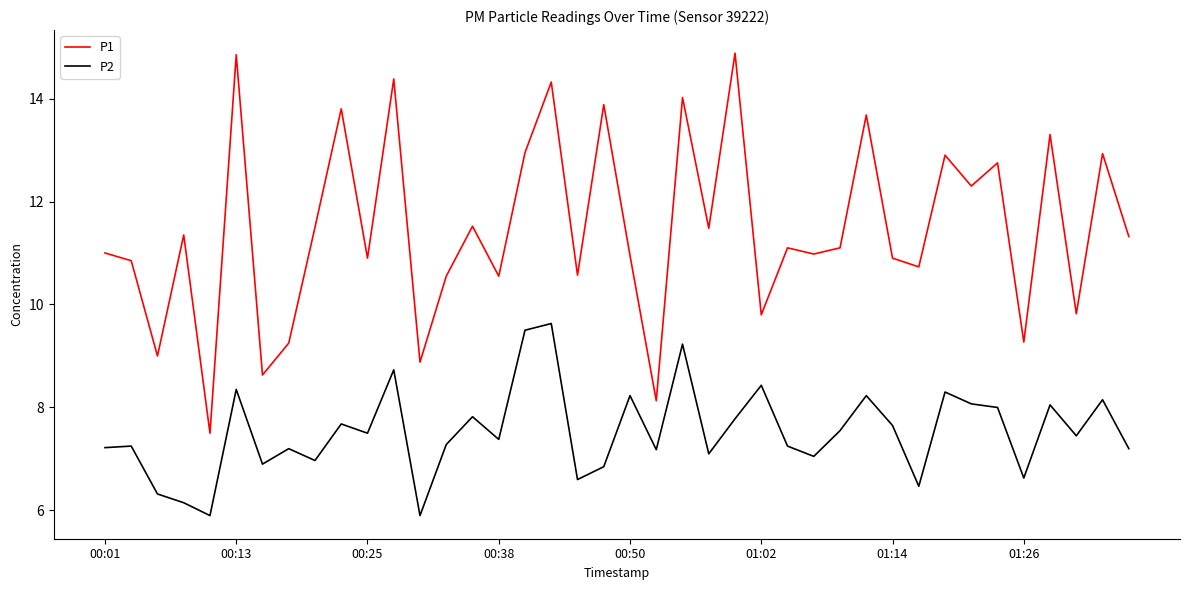

Which series has the largest range (max minus min)?

P1